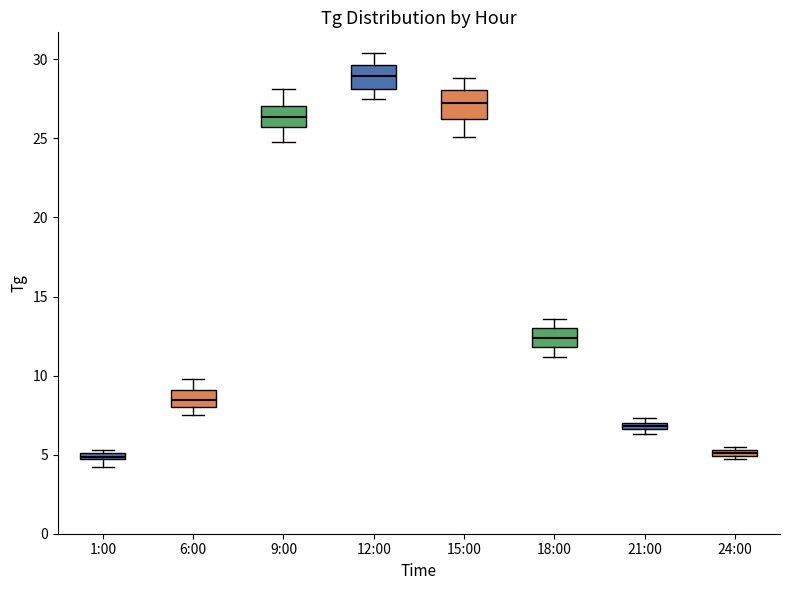

Where is the lower edge of the box for 24:00 on the y-axis? The values are not printed on the chart, so give them approximately, as read against the axis.

5.0